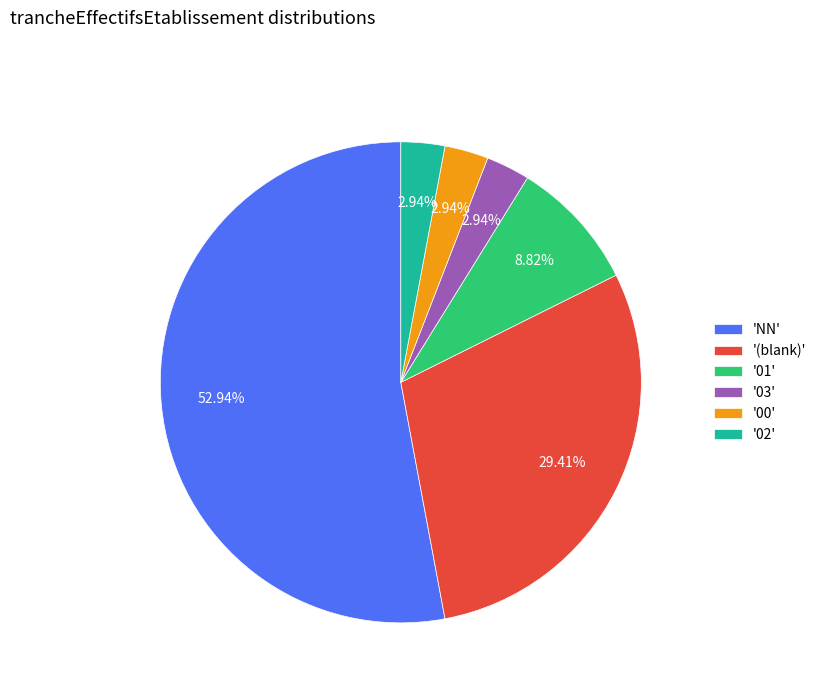

Is there a majority slice in this chart?

Yes